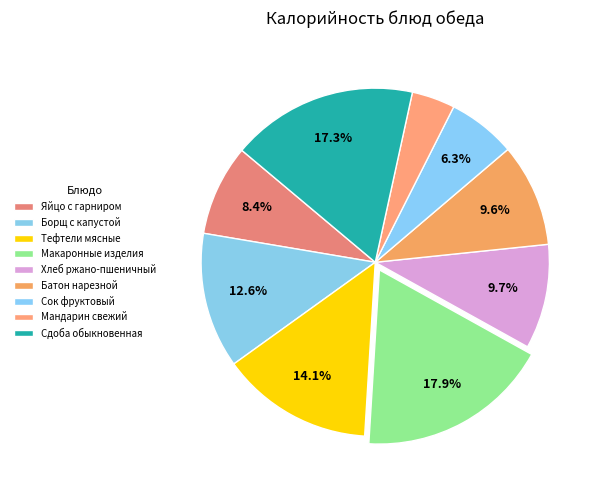

How many segments does this pie chart have?

9